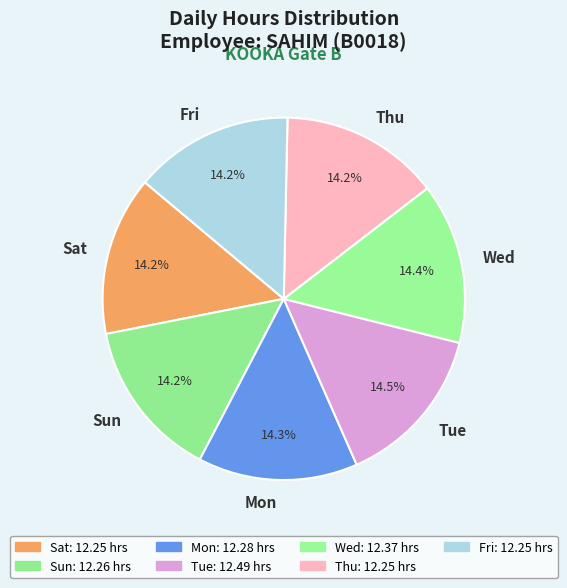

Does Sat represent more than half of the total?

No